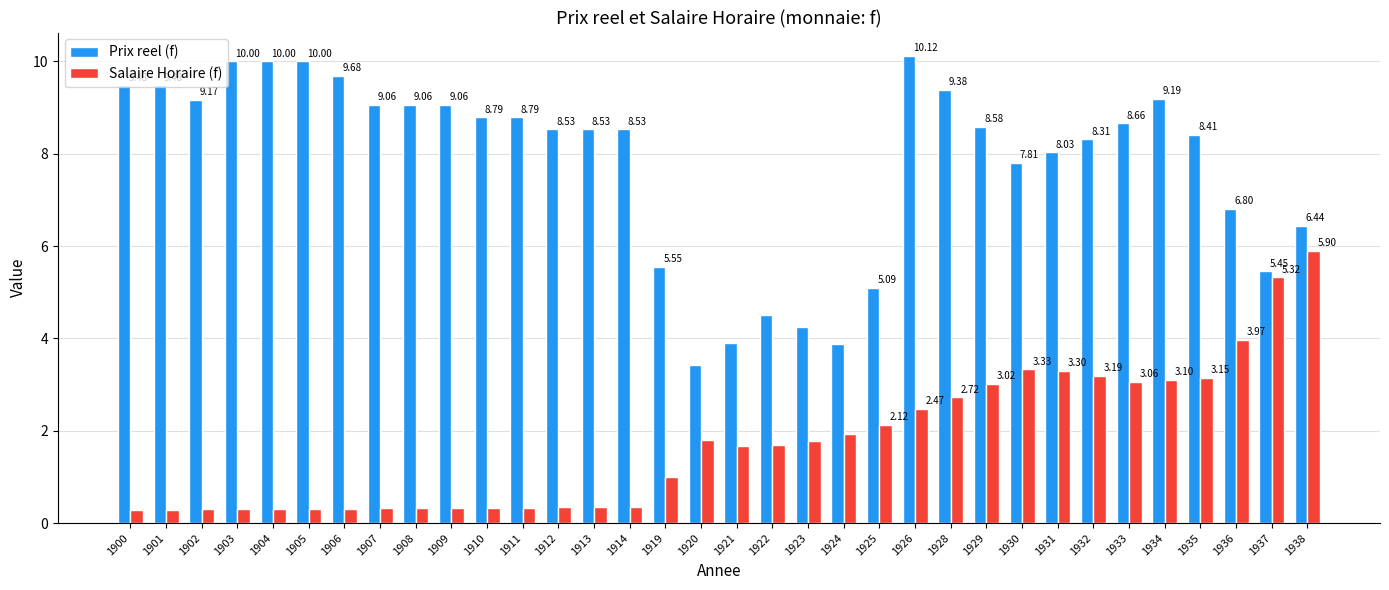

What is the difference between the second highest and second lowest values in the Prix reel (f) series?

6.1